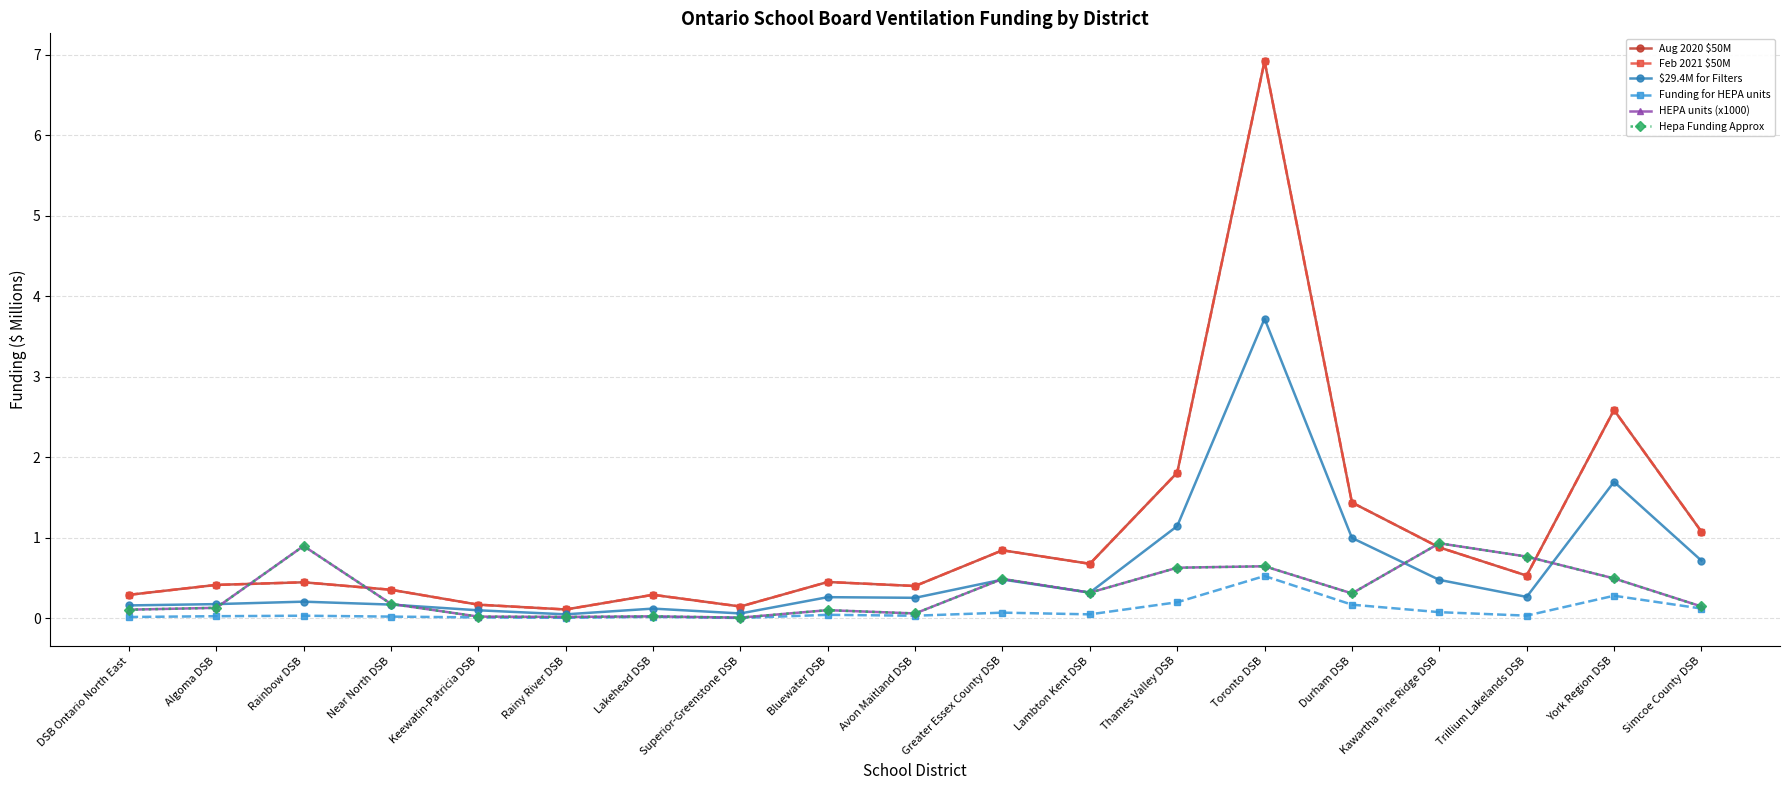

What is the label of the 4th point from the left?

Near North DSB